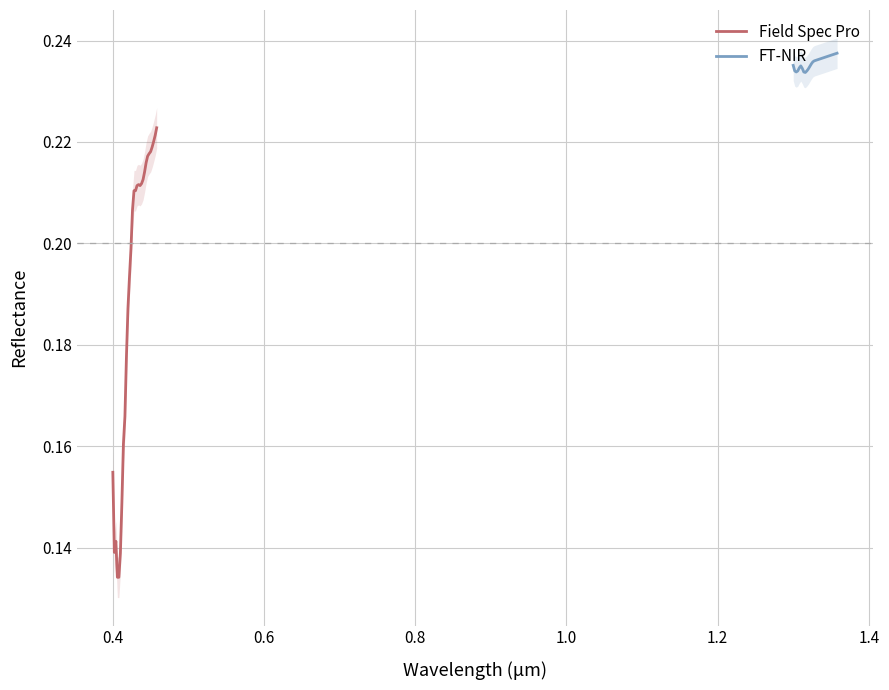

What is the sum of all Field Spec Pro values?

5.7